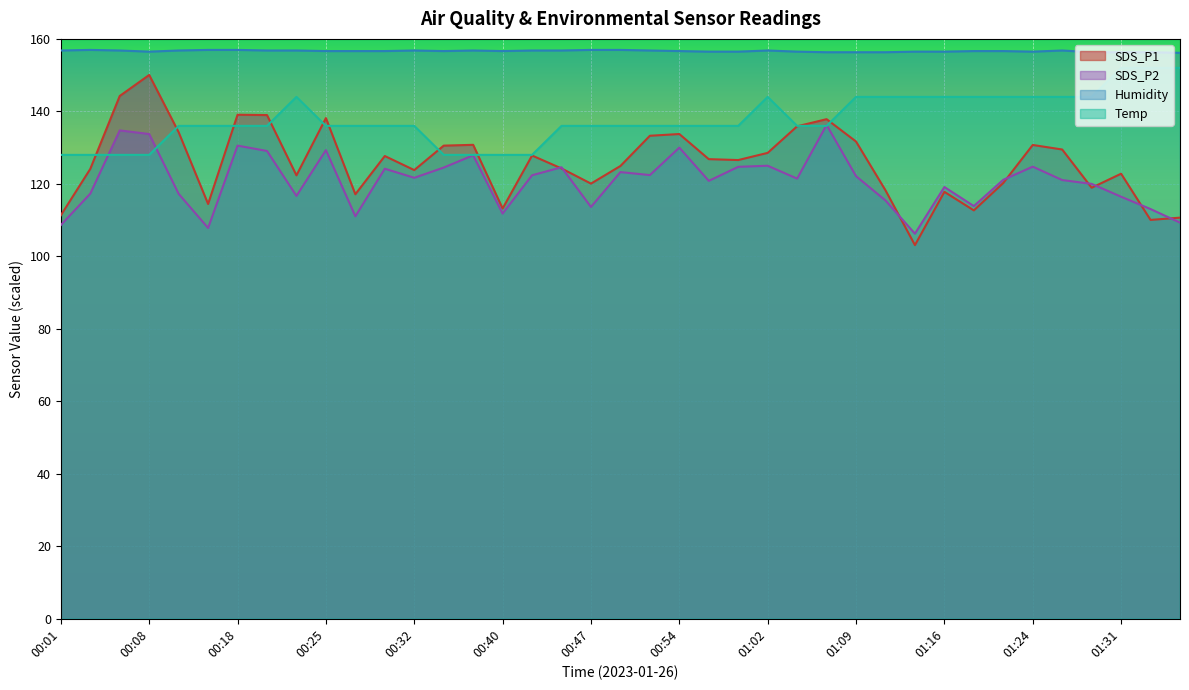

Does the chart display data point markers on the line(s)?

No